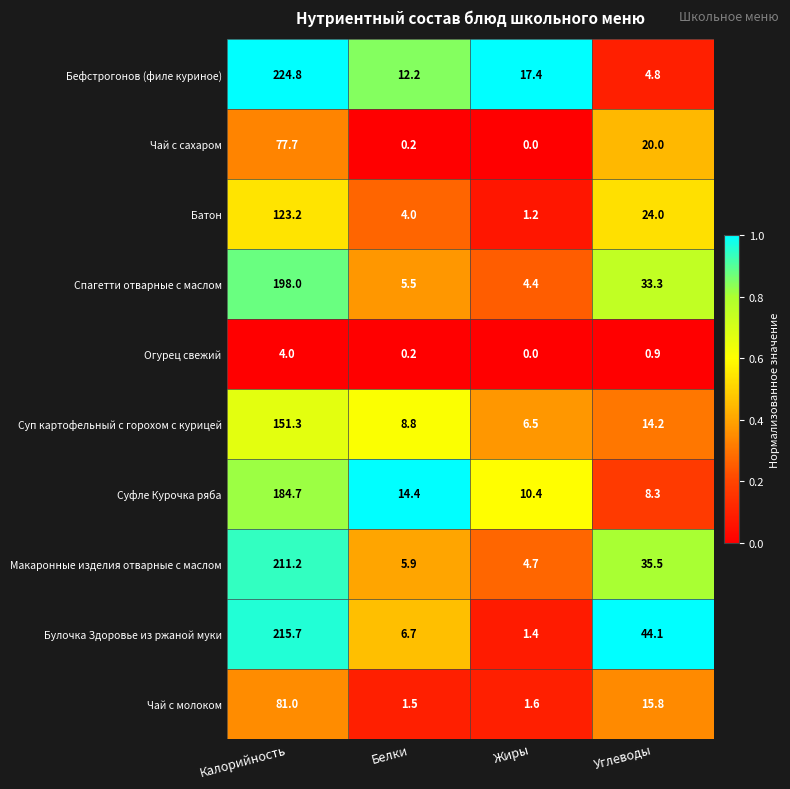

At which label does Чай с молоком first exceed 15?

Калорийность